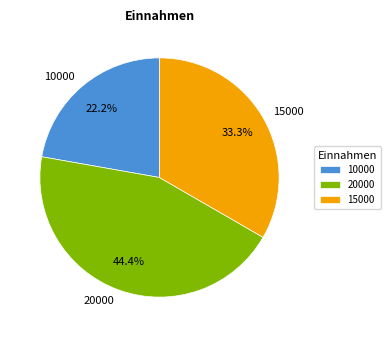

How many segments does this pie chart have?

3